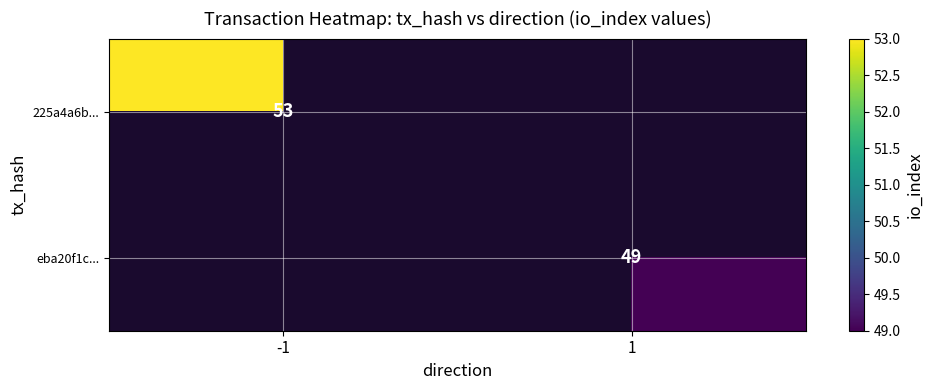

The eba20f1c... series shows 49 at 1. True or false?

True